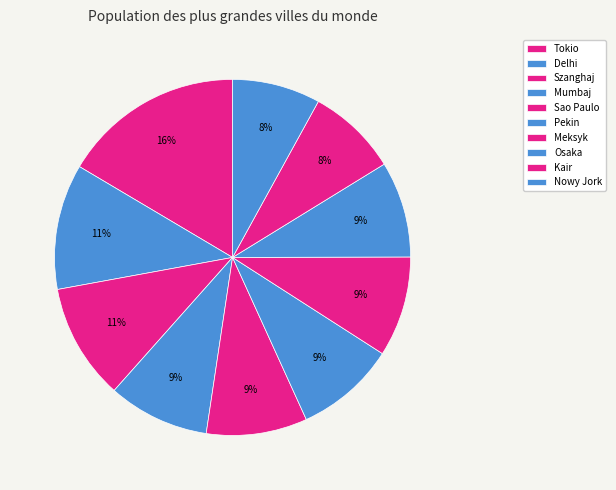

How many slices are in this pie chart?

10